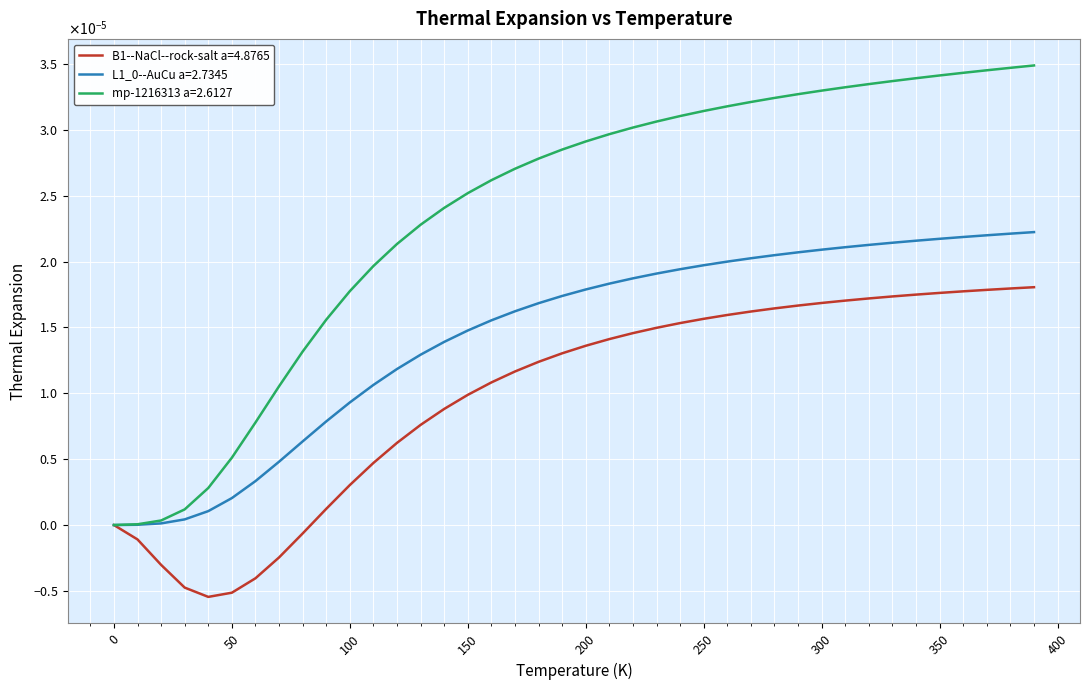

At how many categories does at least one series exceed 0?

39